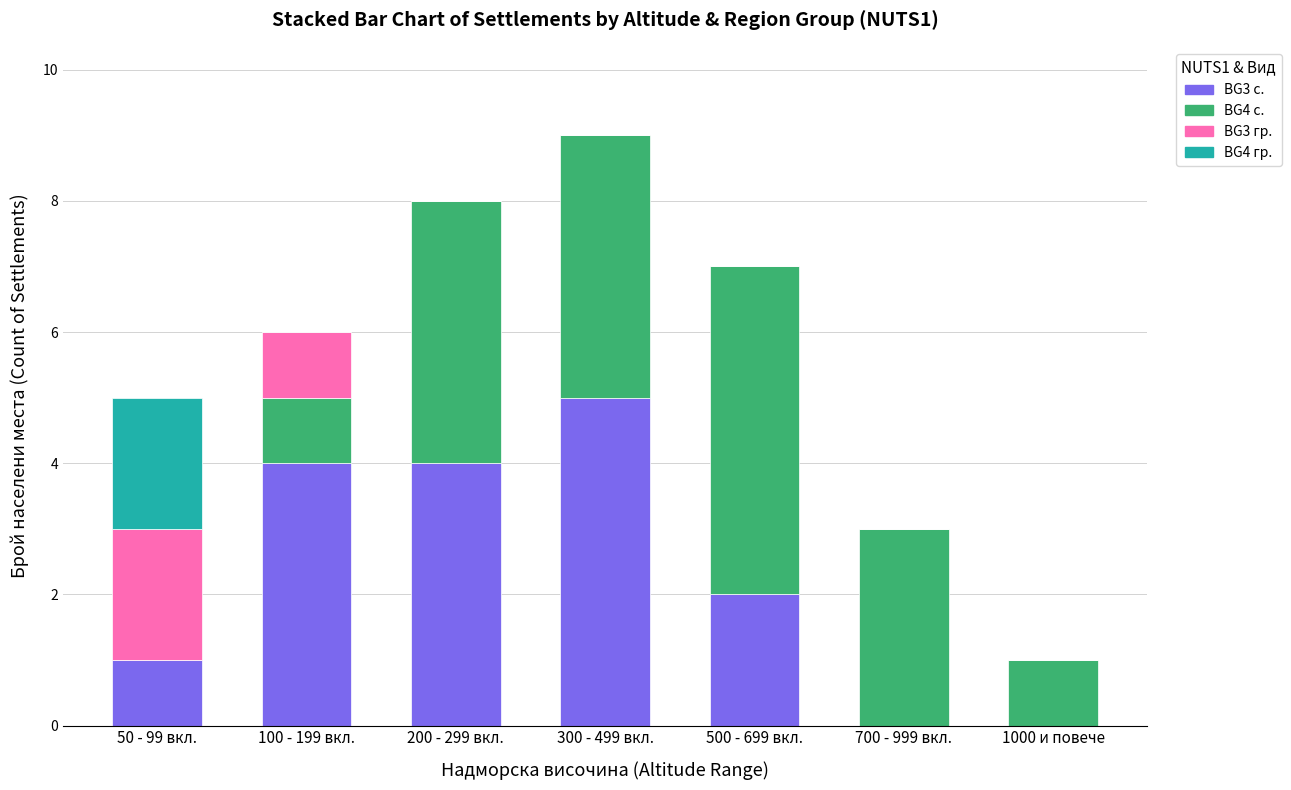

At which label does BG3 с. reach its peak?

300 - 499 вкл.